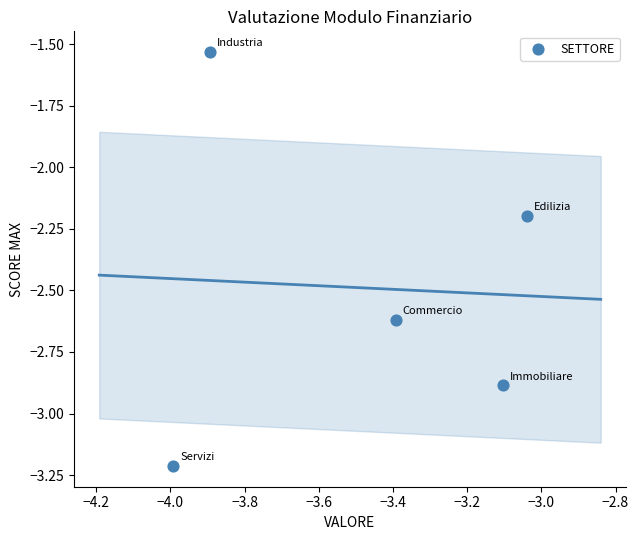

What is the range of X values (max minus min)?

1.0